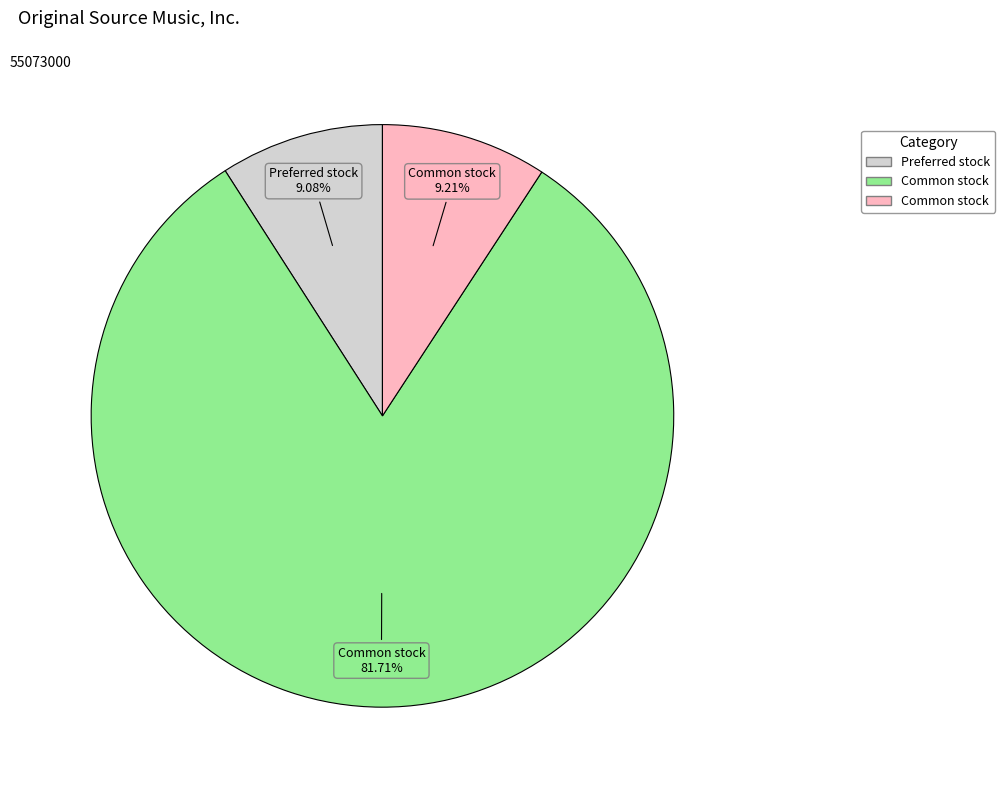

Count the number of slices in the pie.

3